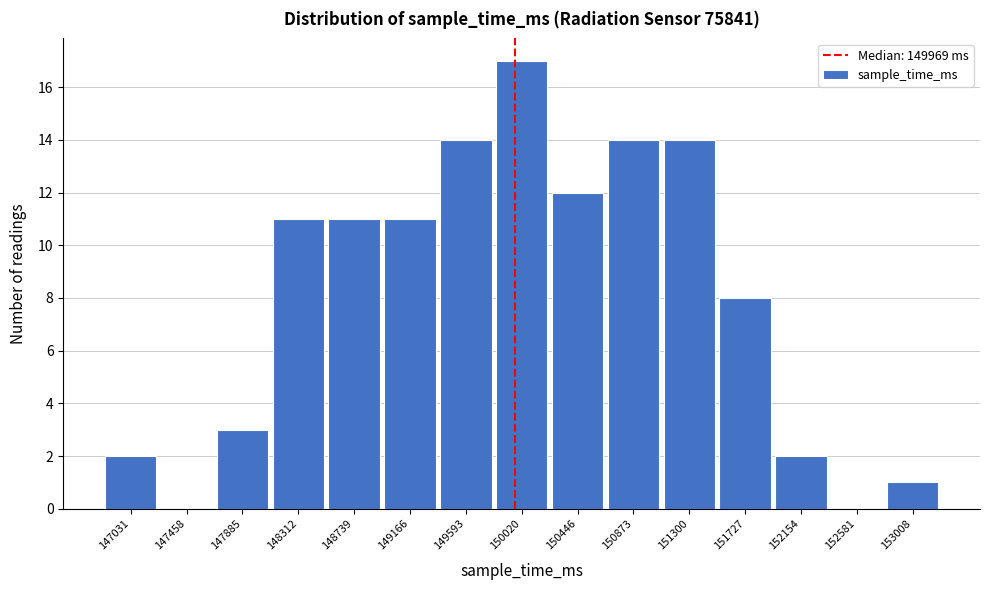

What is the height of the bar covering 148950 to 149400 on the x-axis? Neither the bar edges nor the heights are printed on the chart, so give them approximately, as read against the axes.

11